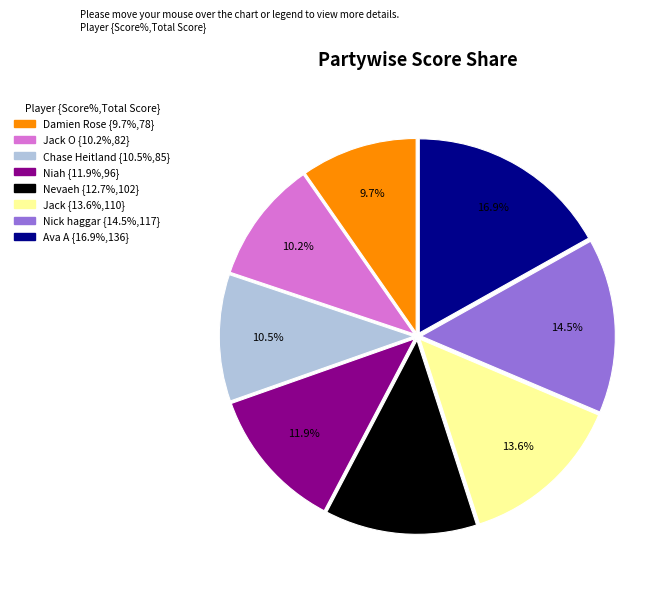

Is there any slice that represents more than half of the pie?

No